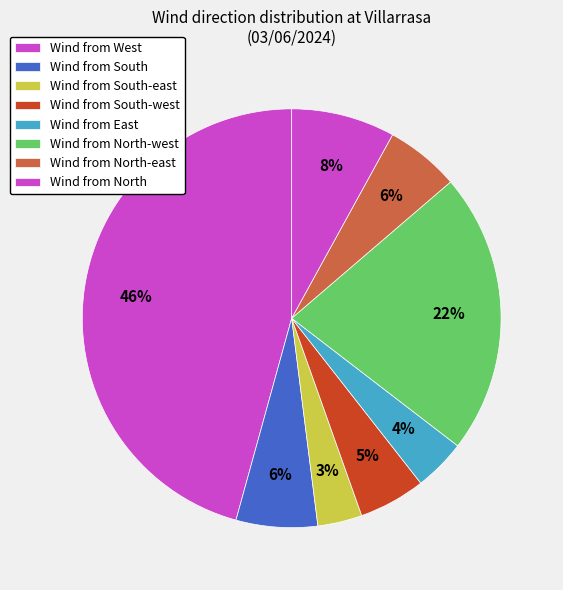

Which category has the biggest portion of the pie?

West